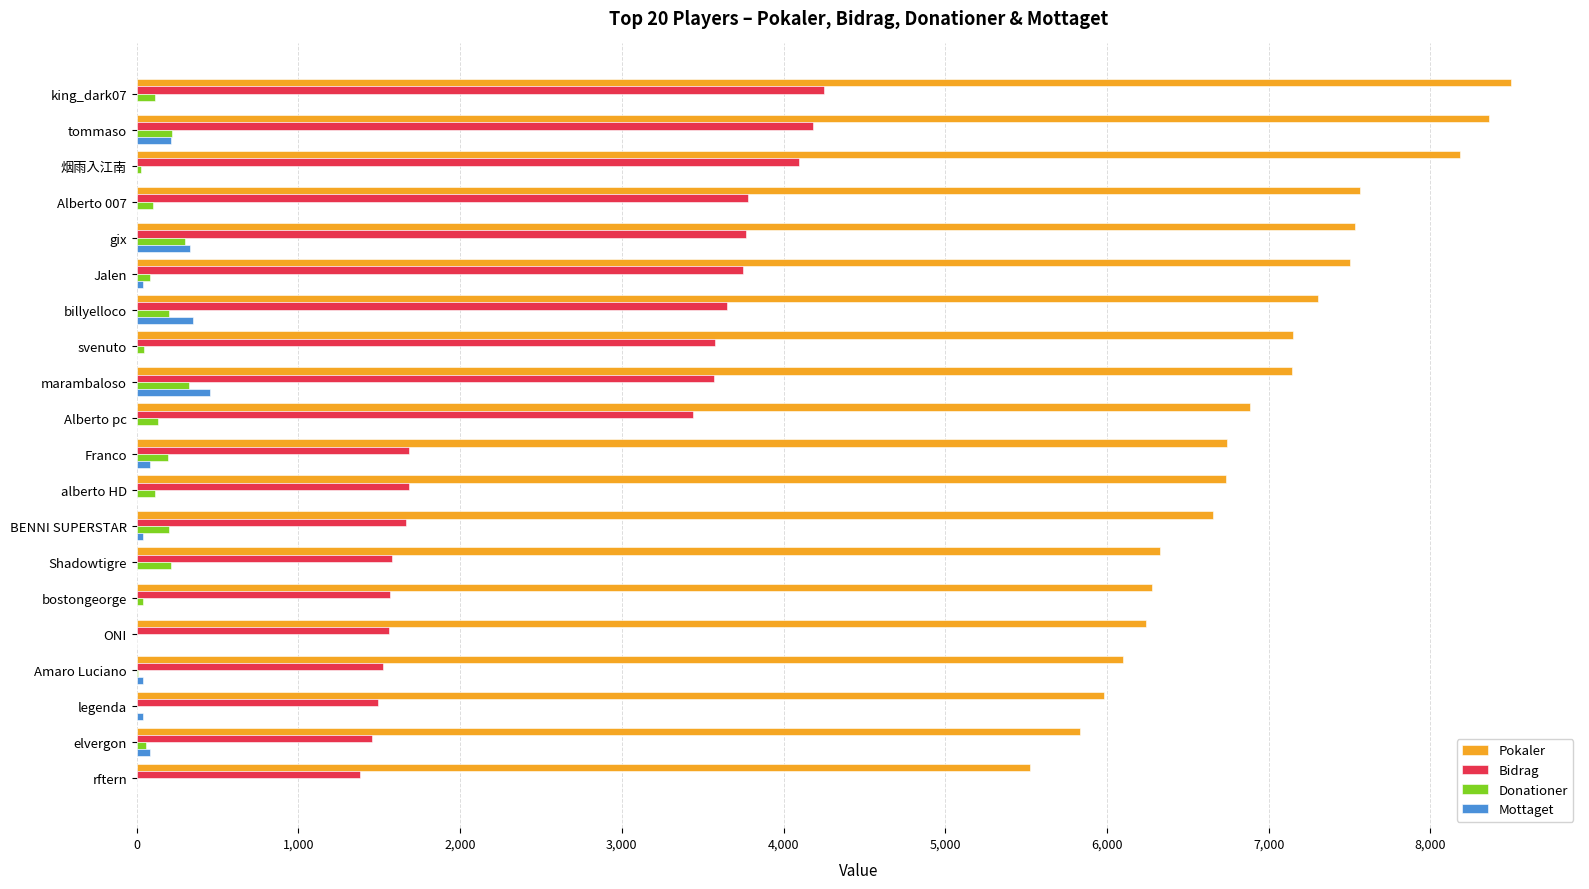

What is the total value across all series at Shadowtigre?

8120